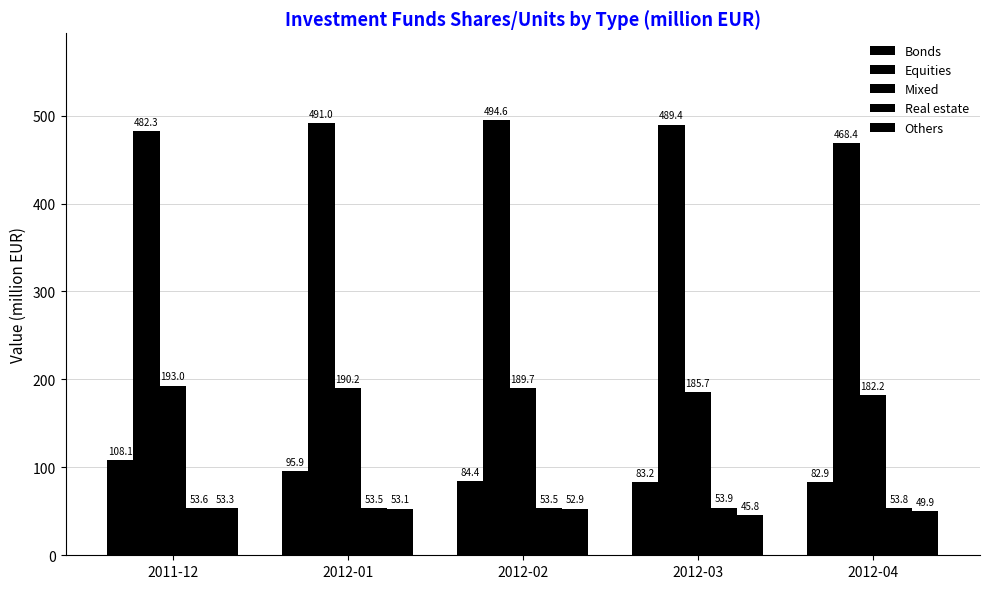

How many series are shown in this chart?

5